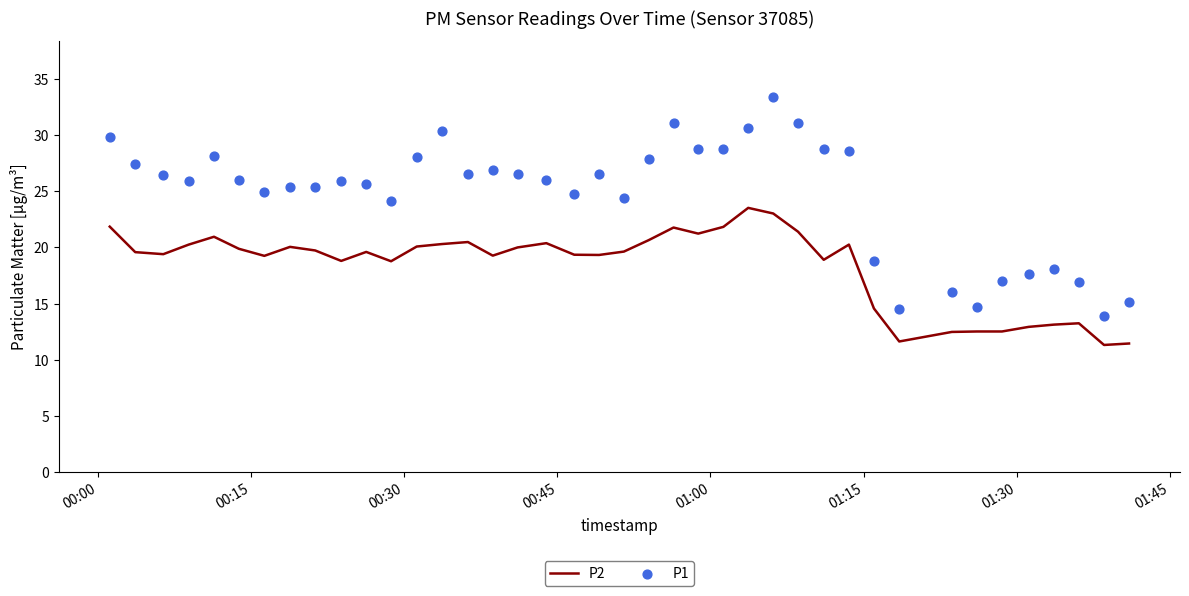

Which series reaches the minimum Y coordinate?

P2